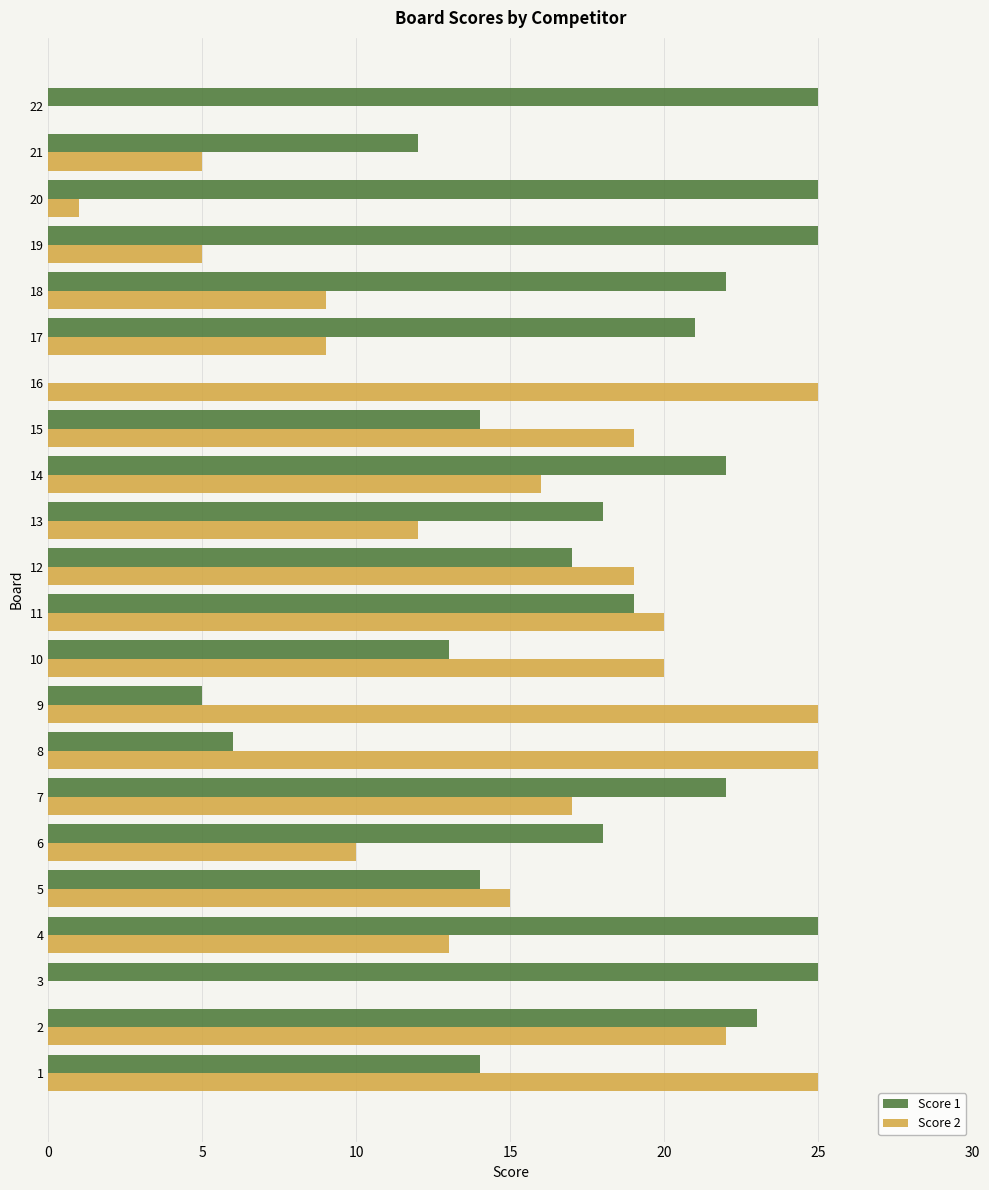

Is the value of Score 2 at 6 greater than the value of Score 1 at 17?

No